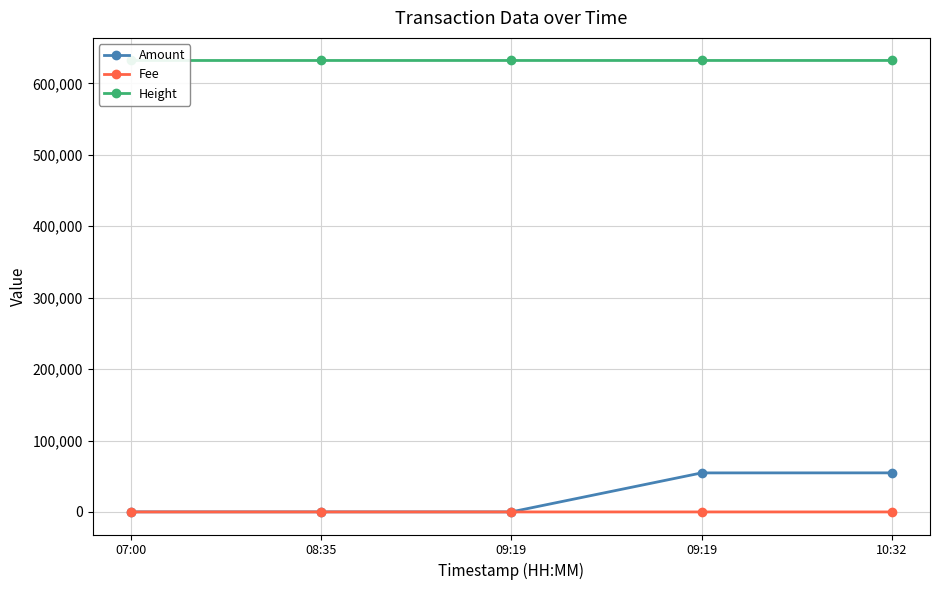

What are all the series names shown in the legend?

Amount, Fee, Height